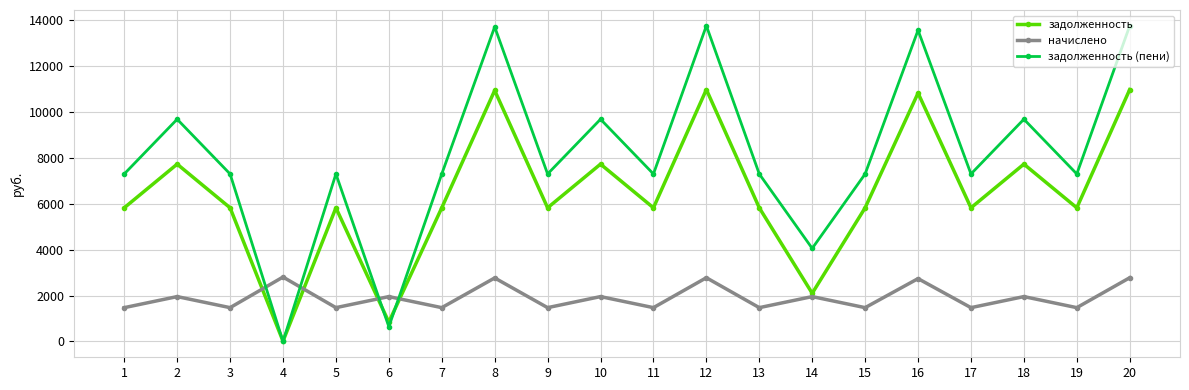

What is the difference between the highest and lowest values at 5?

5817.6